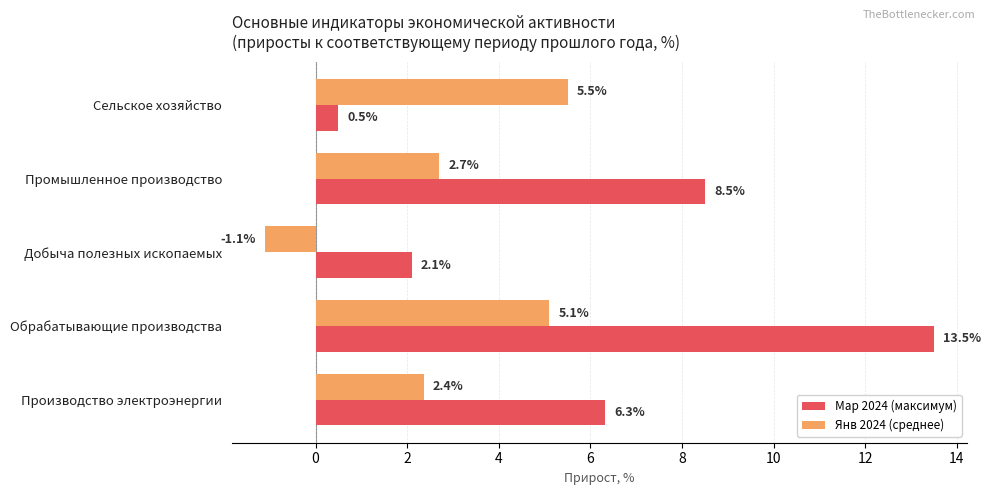

List the series in order of their peak value, lowest first.

Янв 2024 (среднее), Мар 2024 (максимум)